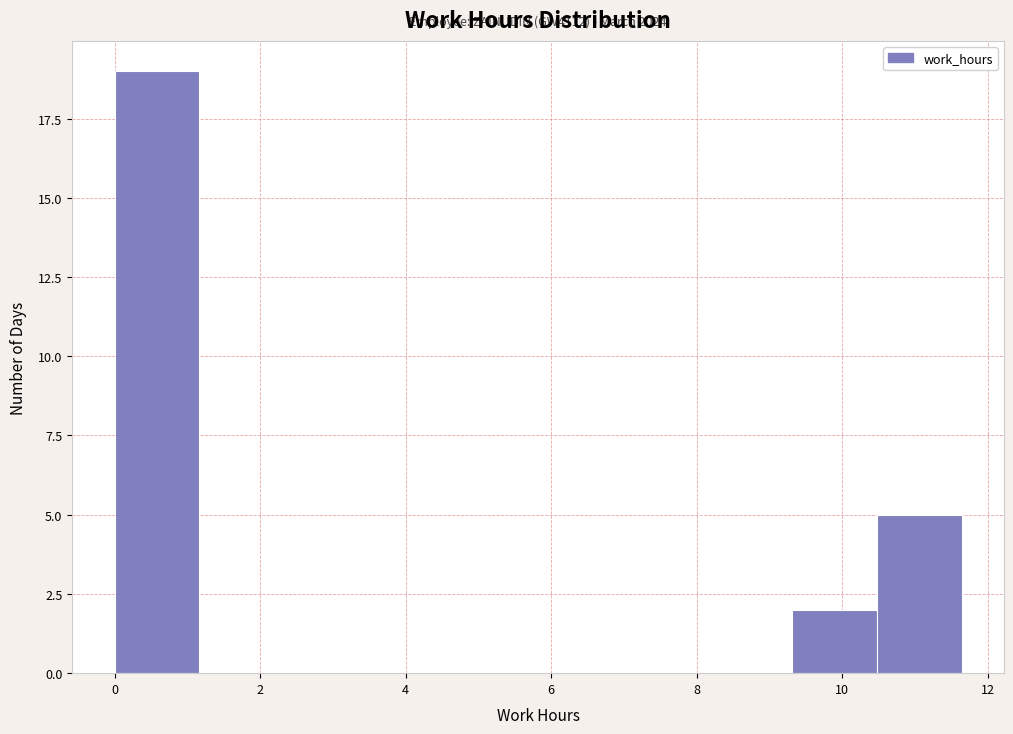

Which range on the x-axis has the tallest bar?

0.0 to 1.2